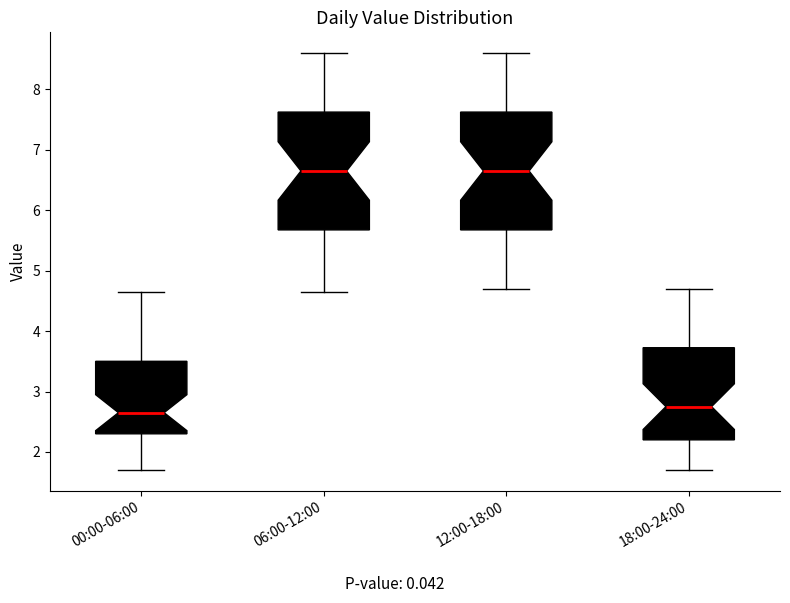

Where does the median line of the box for 06:00-12:00 sit on the y-axis? The values are not printed on the chart, so give them approximately, as read against the axis.

6.7